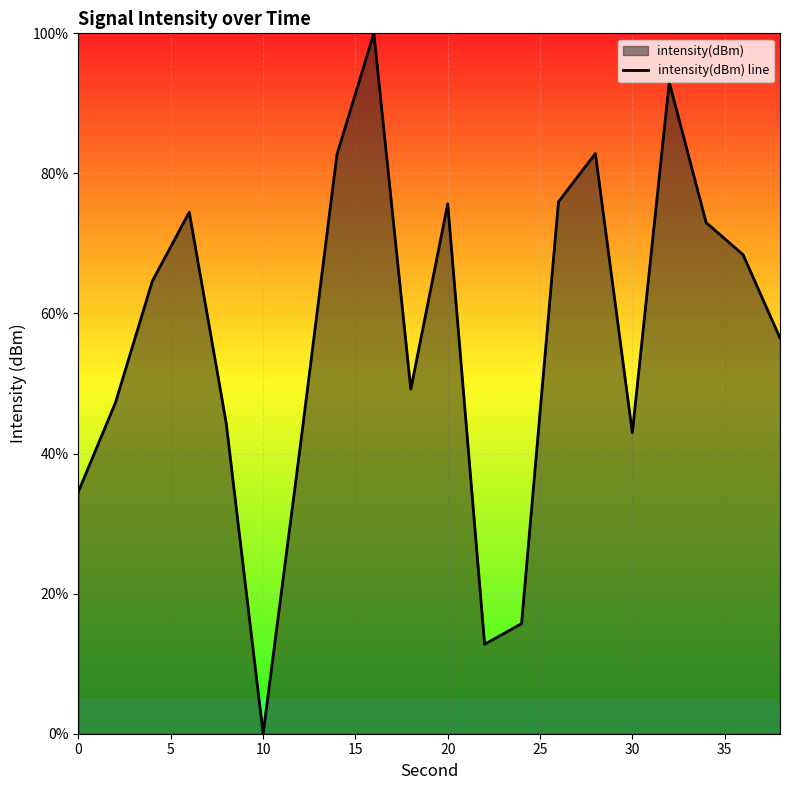

How many lines are shown in the chart?

1